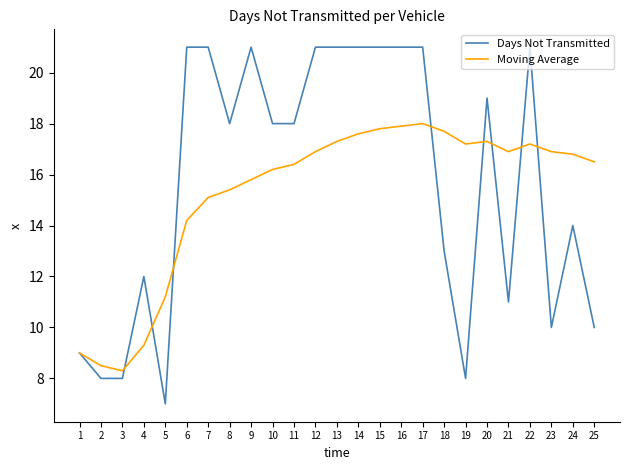

What is the average value of the Days Not Transmitted series?

15.7